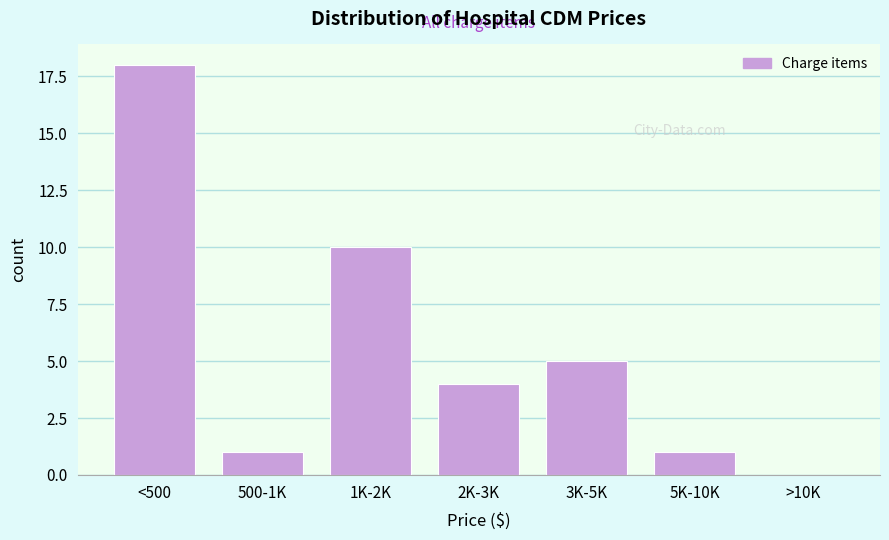

Reading left to right, list all the values displayed in this chart.

<500=18	500-1K=1	1K-2K=10	2K-3K=4	3K-5K=5	5K-10K=1	>10K=0